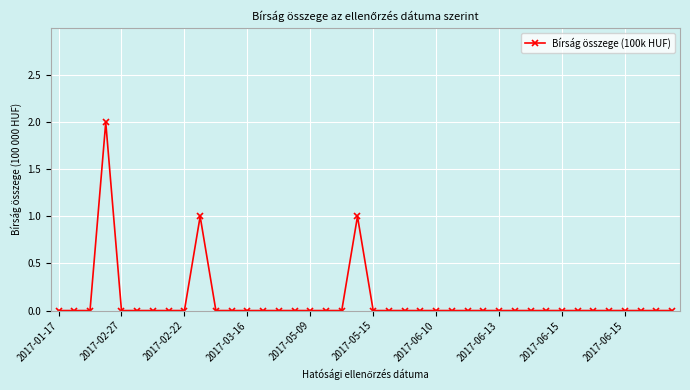

Reading left to right, list all the values displayed in this chart.

0	0	0	2	0	0	0	0	0	1	0	0	0	0	0	0	0	0	0	1	0	0	0	0	0	0	0	0	0	0	0	0	0	0	0	0	0	0	0	0